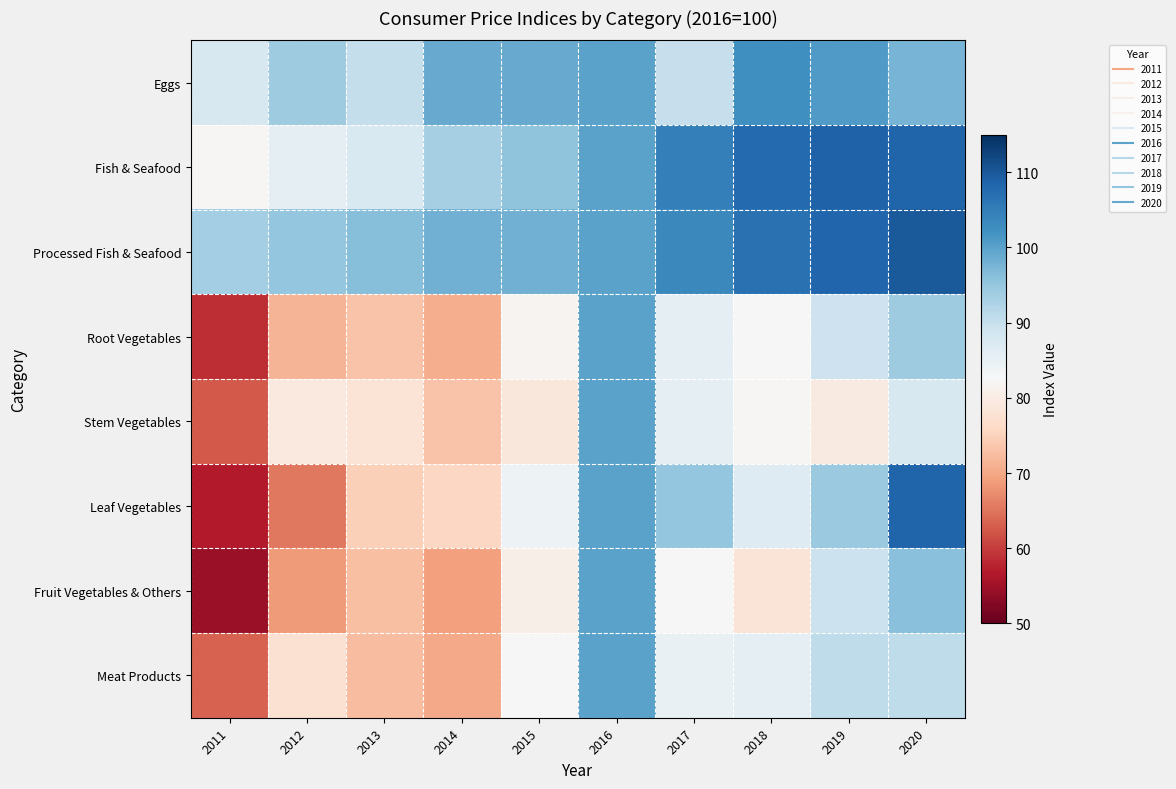

How many categories are shown in the chart?

10